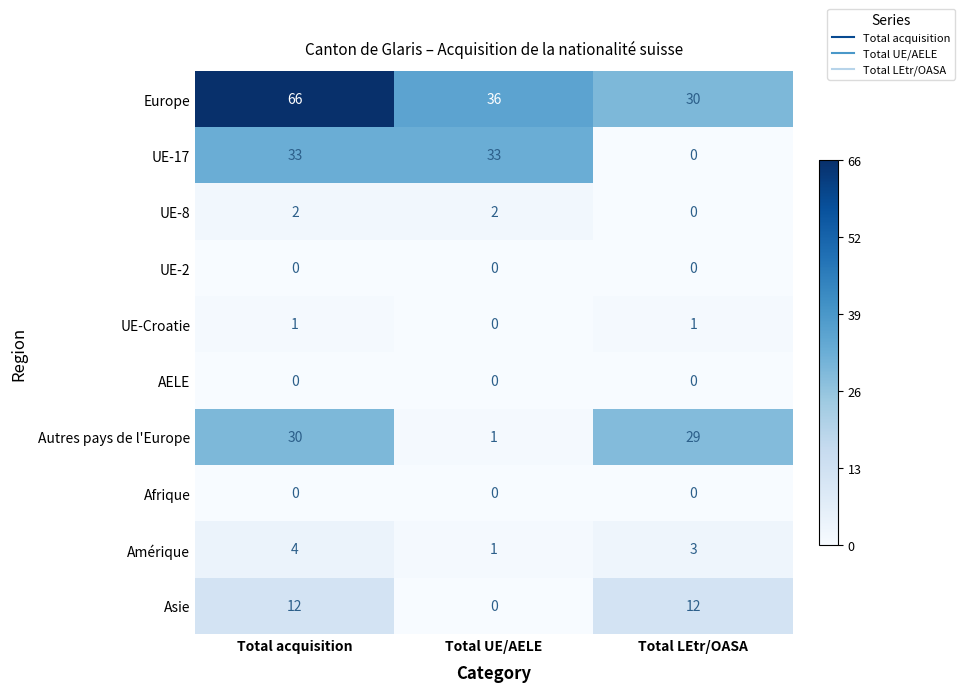

Which series changed the most between Total acquisition and Total UE/AELE?

Europe